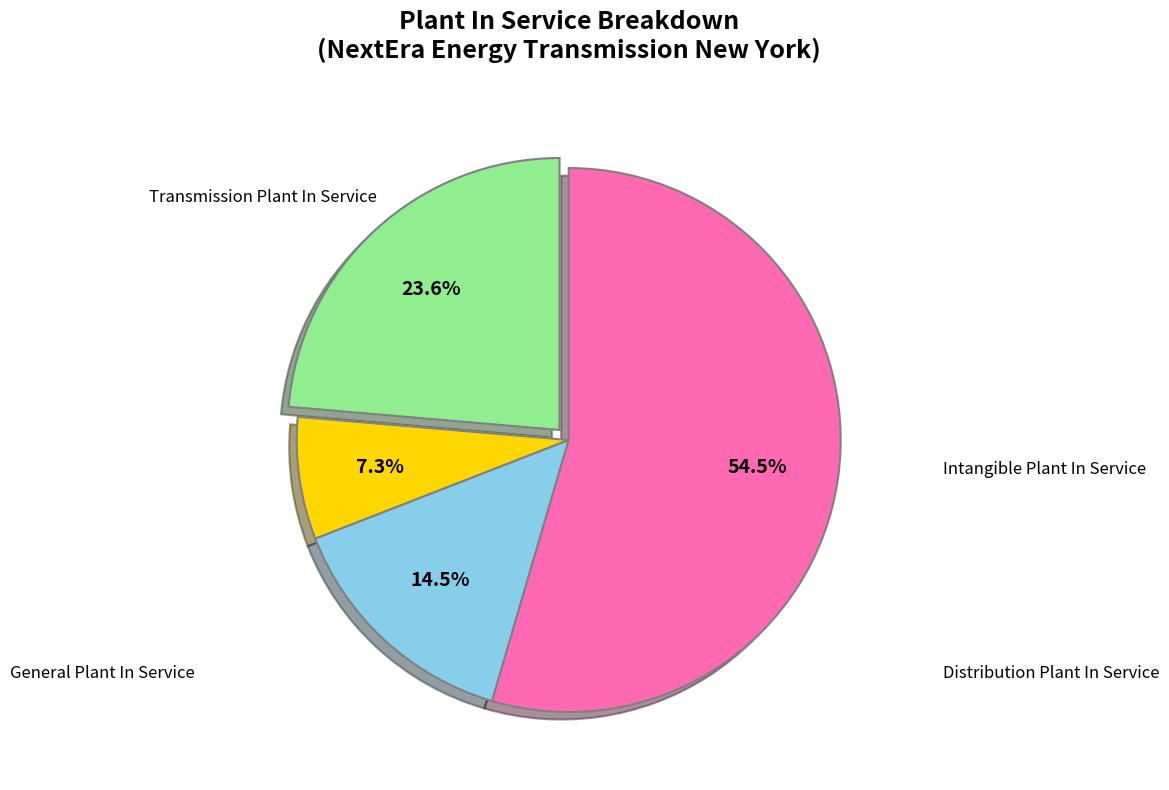

Does any single category account for the majority?

Yes